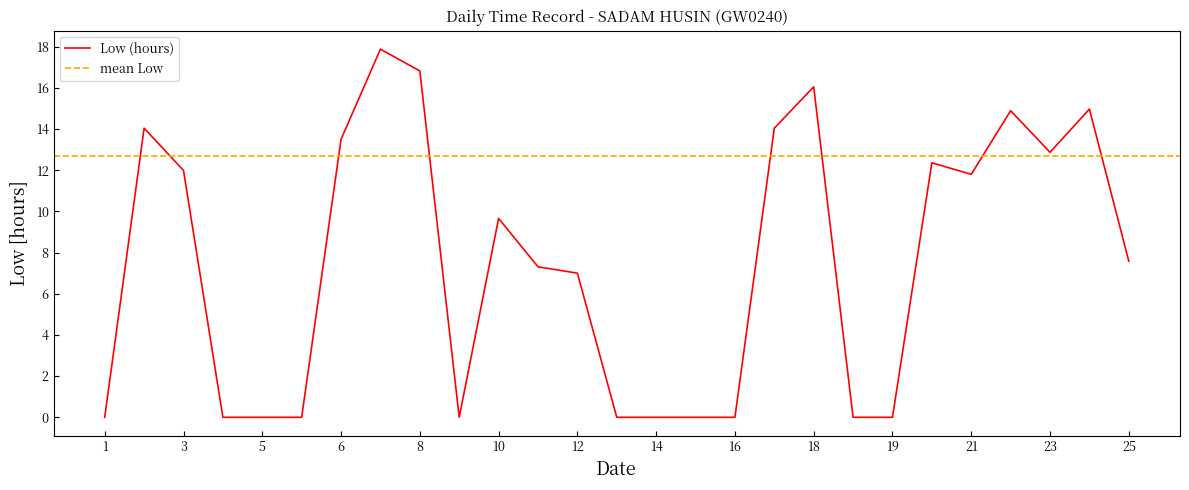

Which has a higher value, 4 or 14?

4